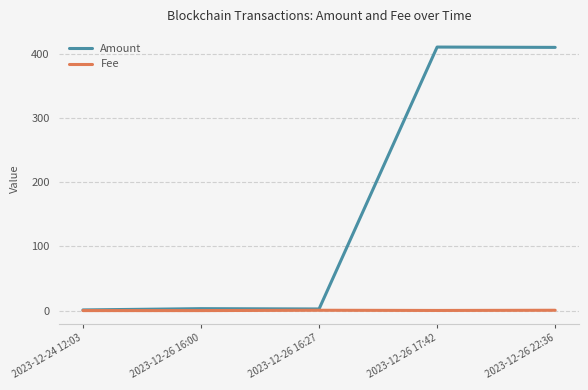

True or false: Amount has a value of 1.0 at 2023-12-24 12:03.

True